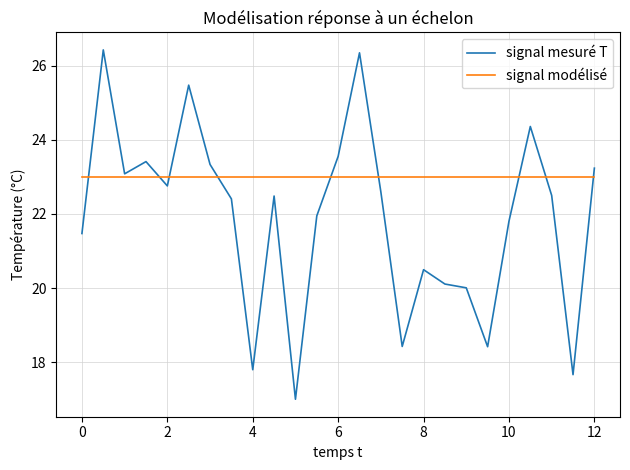

What is the maximum value for signal modélisé?

23.0